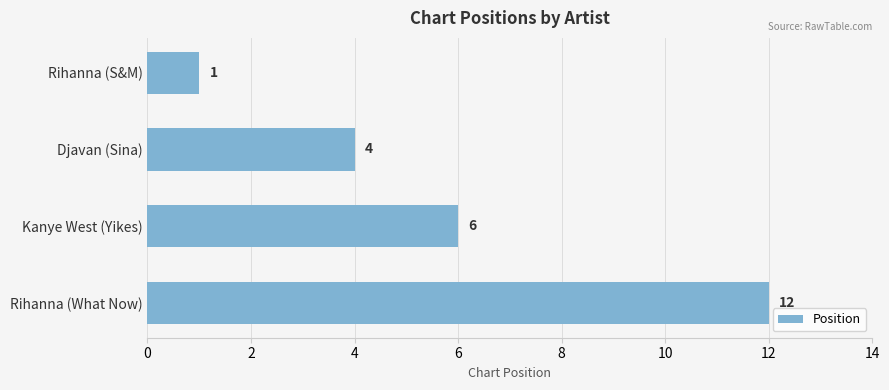

What is the minimum value shown in the chart?

1